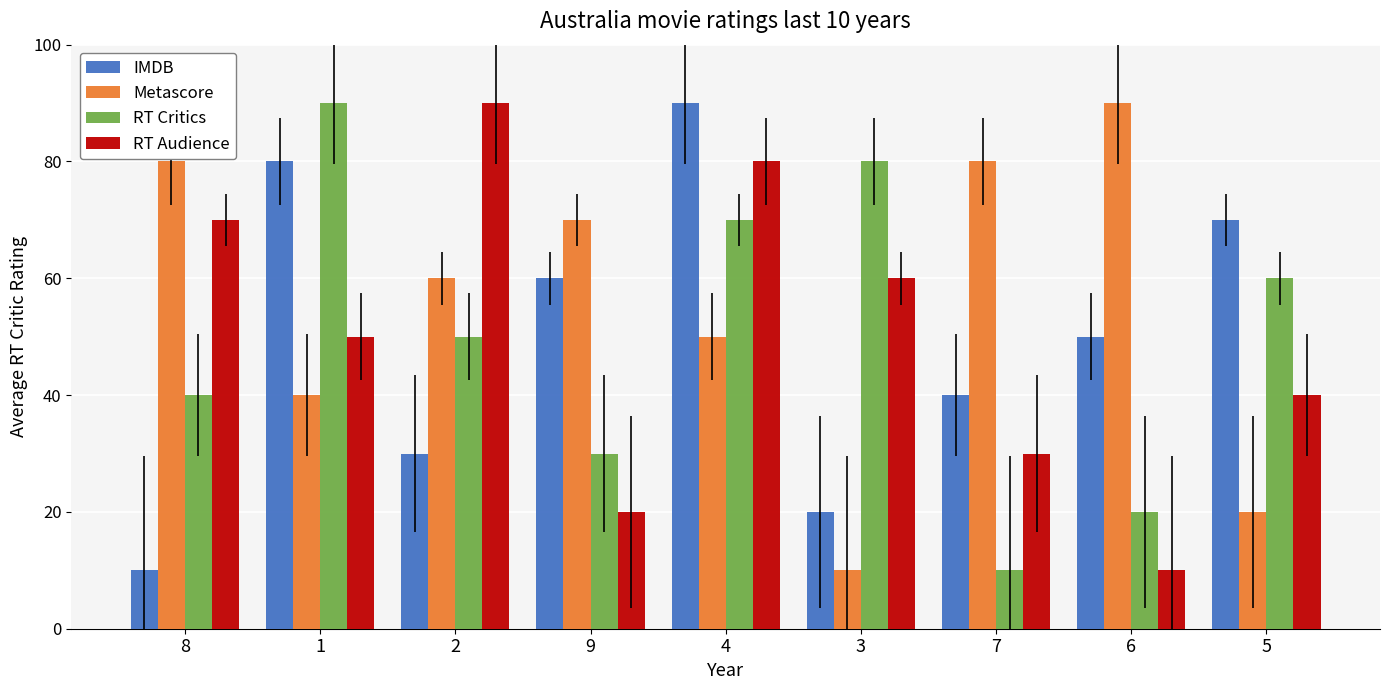

What is the difference between the highest and lowest values at 7?

70